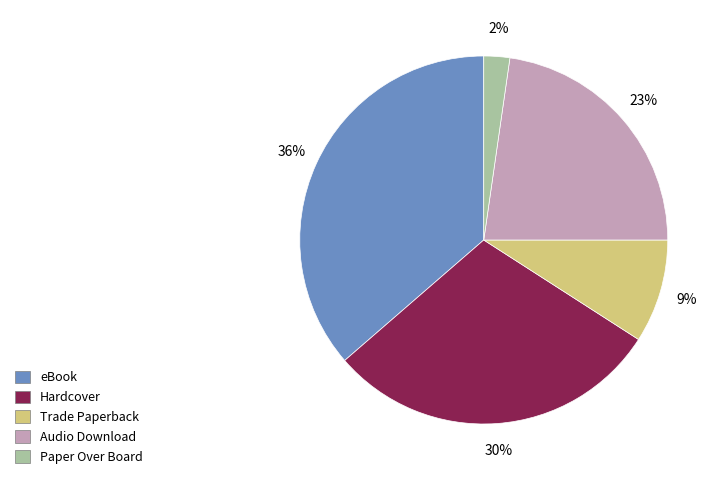

What is the largest slice in the pie chart?

eBook